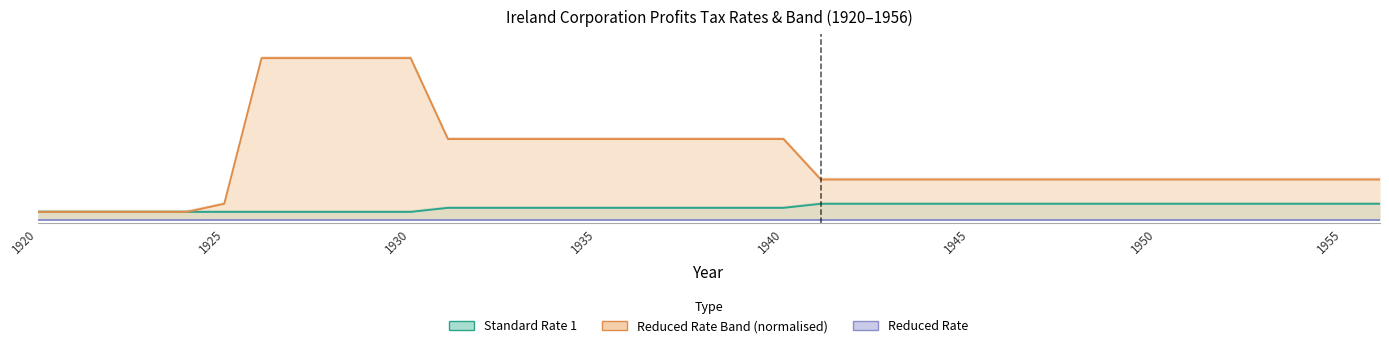

Which has a higher value, 1927 or 1925?

1927